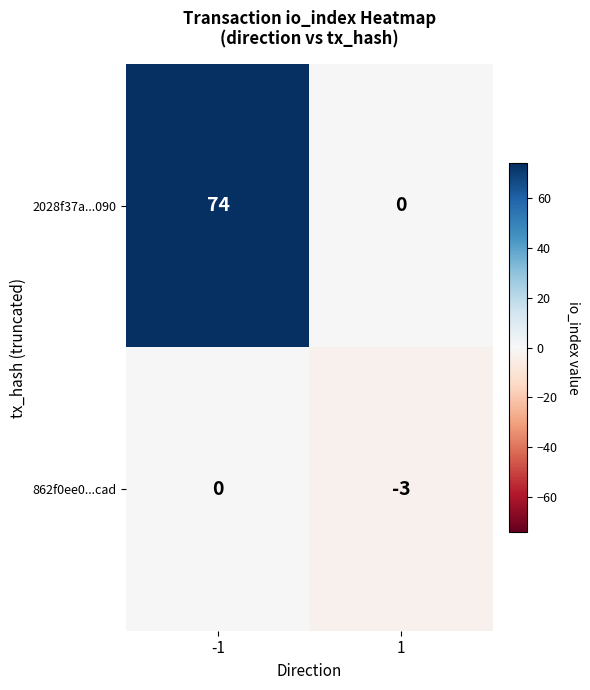

What is the difference between the maximum and minimum values in the 2028f37a...090 series?

74